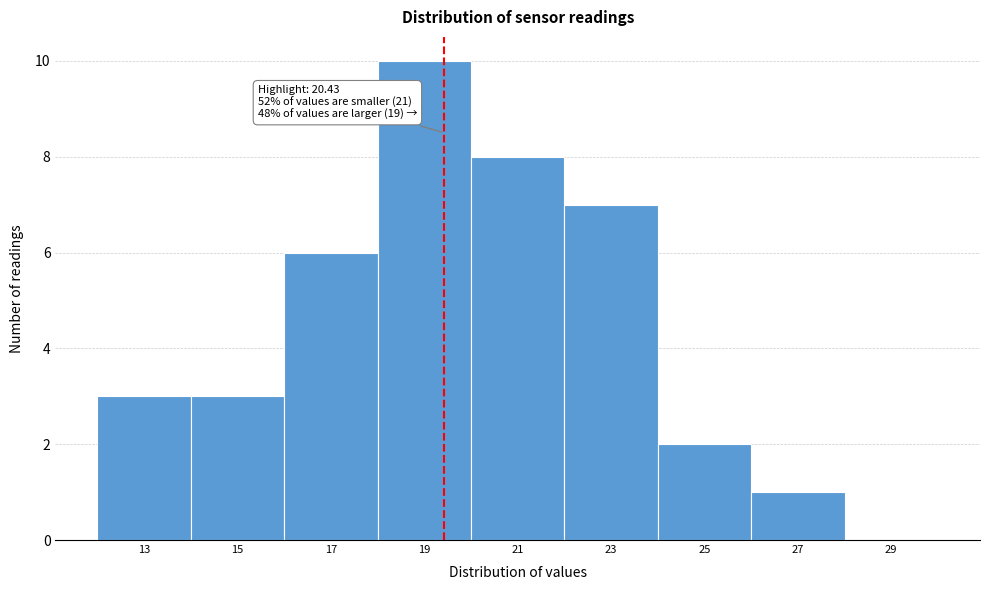

Reading left to right, what are all the values shown in this chart?

13=3	15=3	17=6	19=10	21=8	23=7	25=2	27=1	29=0